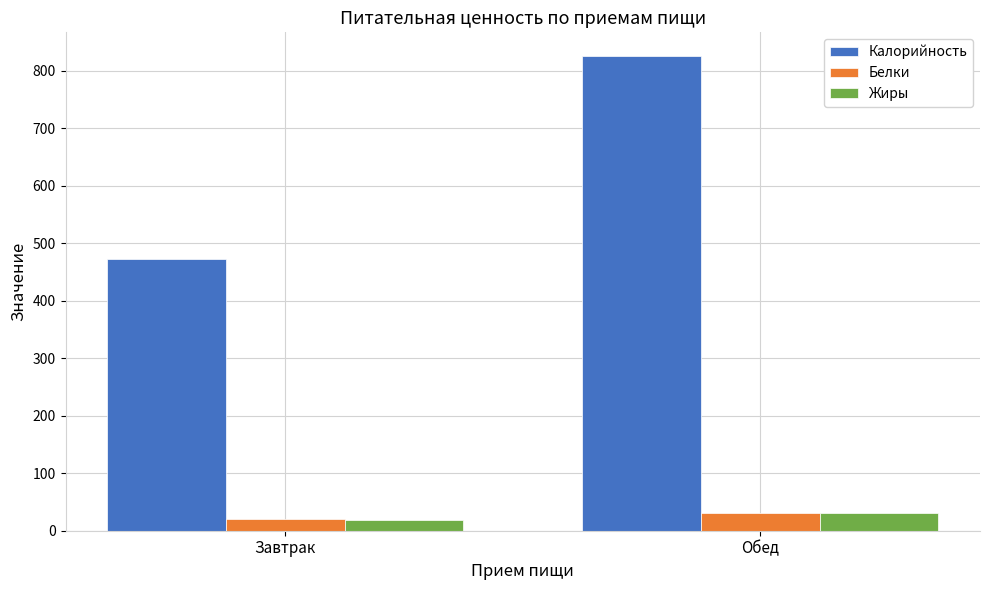

The value of Жиры at Завтрак is 17.9. True or false?

True